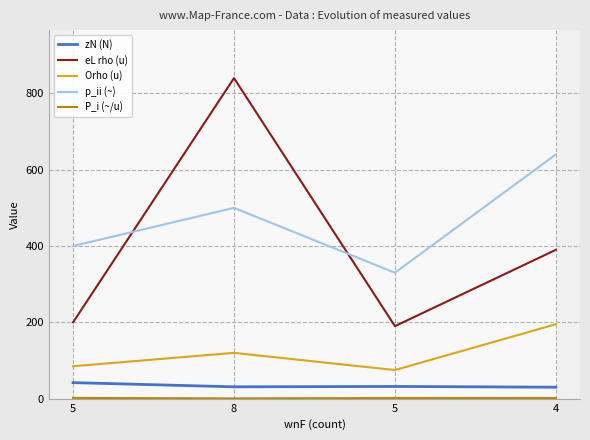

List the labels in order of P_i (~/u) value, smallest first.

8, 4, 5, 5